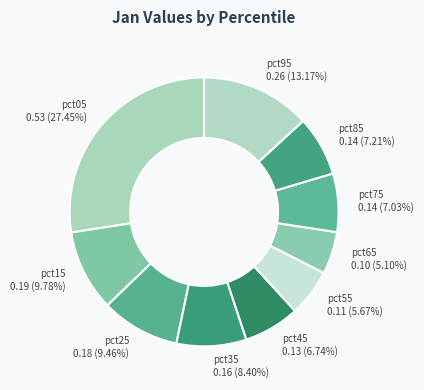

To the nearest percent, what portion does pct05 represent?

27%